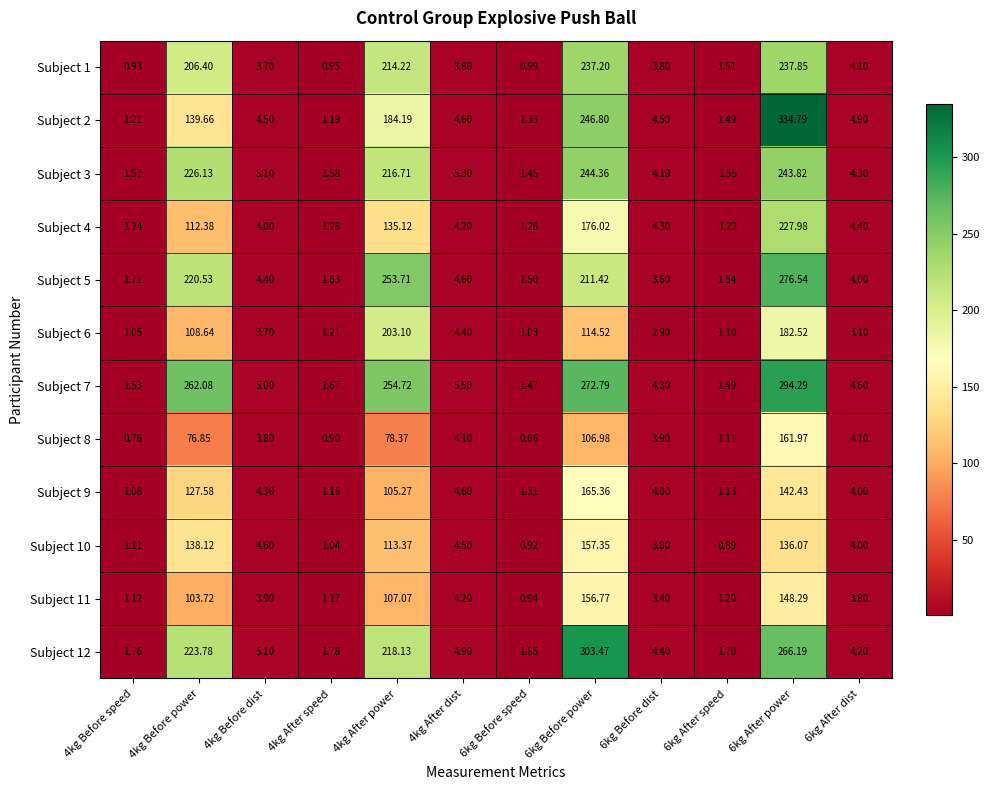

What is the difference between the highest and lowest values at 4kg After dist?

1.7